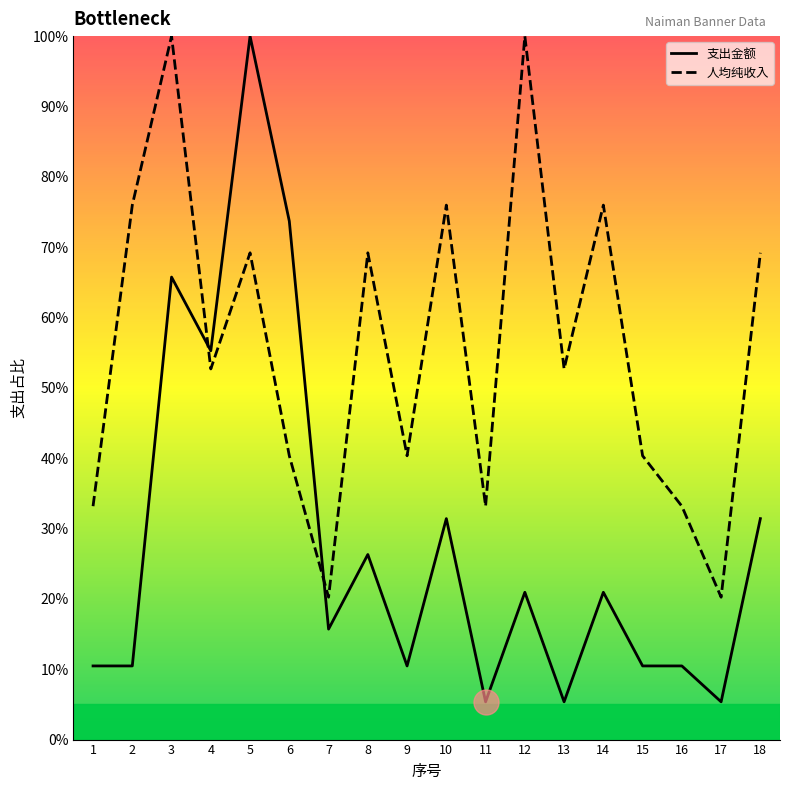

True or false: 人均纯收入 and 支出金额 intersect in this chart.

True